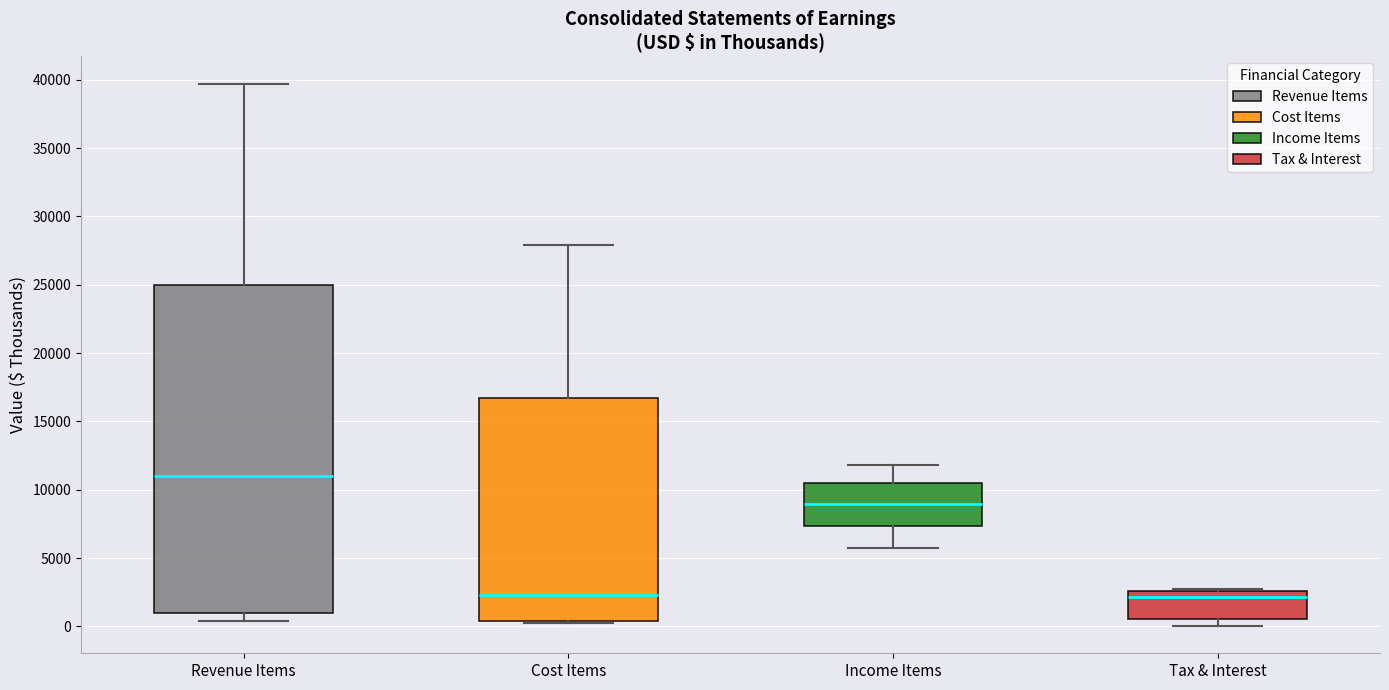

Reading left to right, transcribe this box plot: for each box, give where its median line is, the range the box spans, and where its two whiskers end, as read against the y-axis. The values are not printed on the chart, so give them approximately, as read against the axis.

Revenue Items: median 11000, box 1000 to 25000, whiskers 500 to 39500
Cost Items: median 2500, box 500 to 16500, whiskers 0 to 28000
Income Items: median 9000, box 7500 to 10500, whiskers 6000 to 12000
Tax & Interest: median 2000, box 500 to 2500, whiskers 0 to 2500 (just above the box's upper edge)